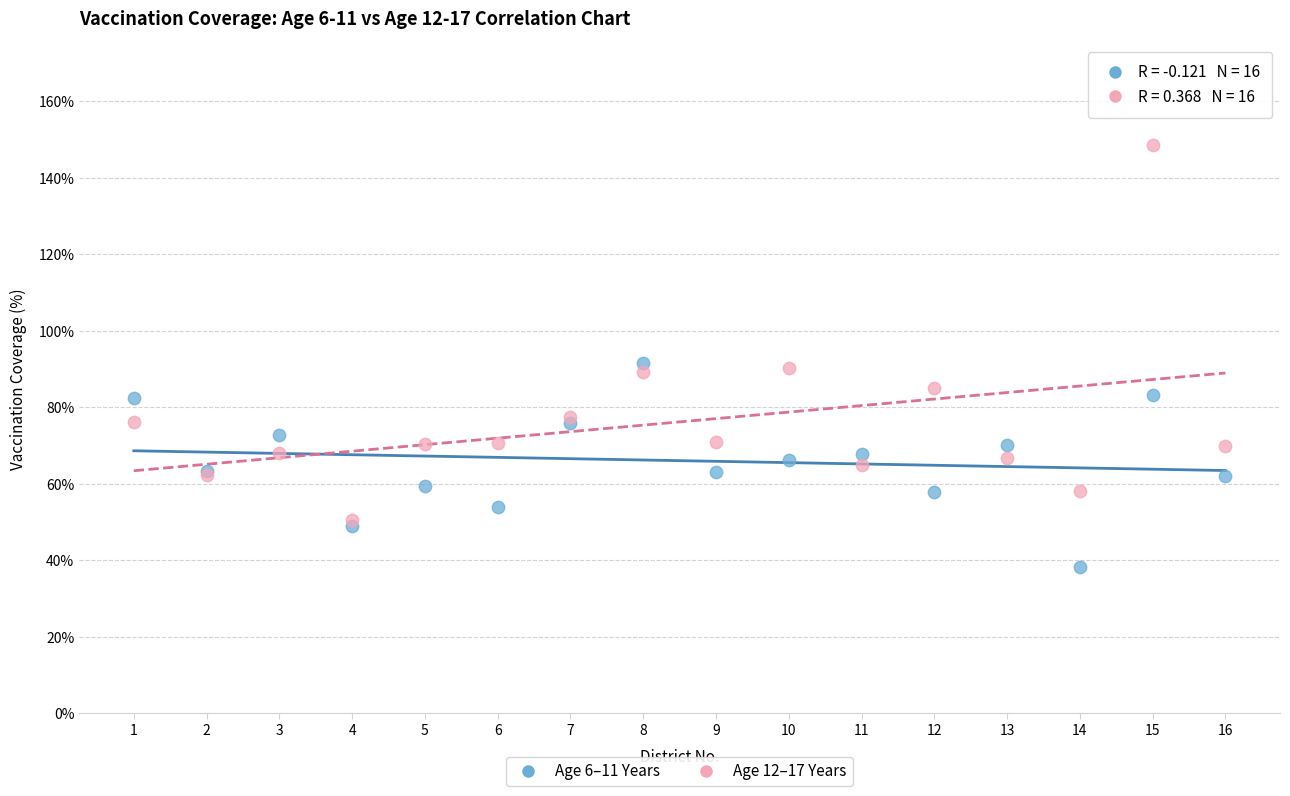

Which series reaches the minimum Y coordinate?

Age 6–11 Years